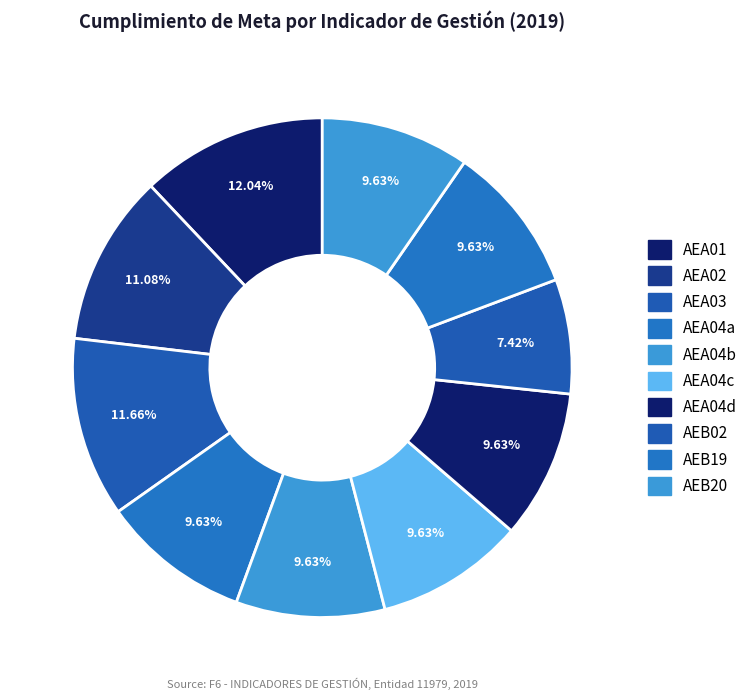

How many slices are in this pie chart?

10